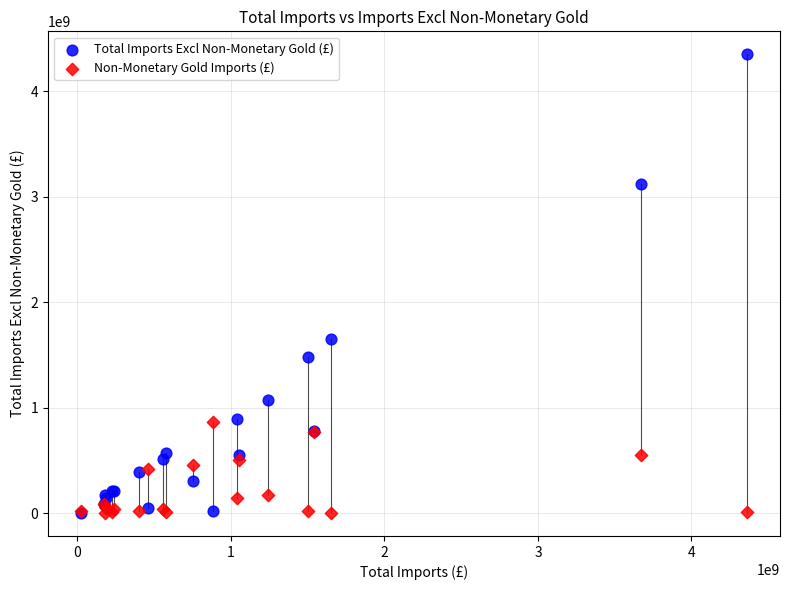

Which series reaches the maximum Y coordinate?

Total Imports Excl Non-Monetary Gold (£)